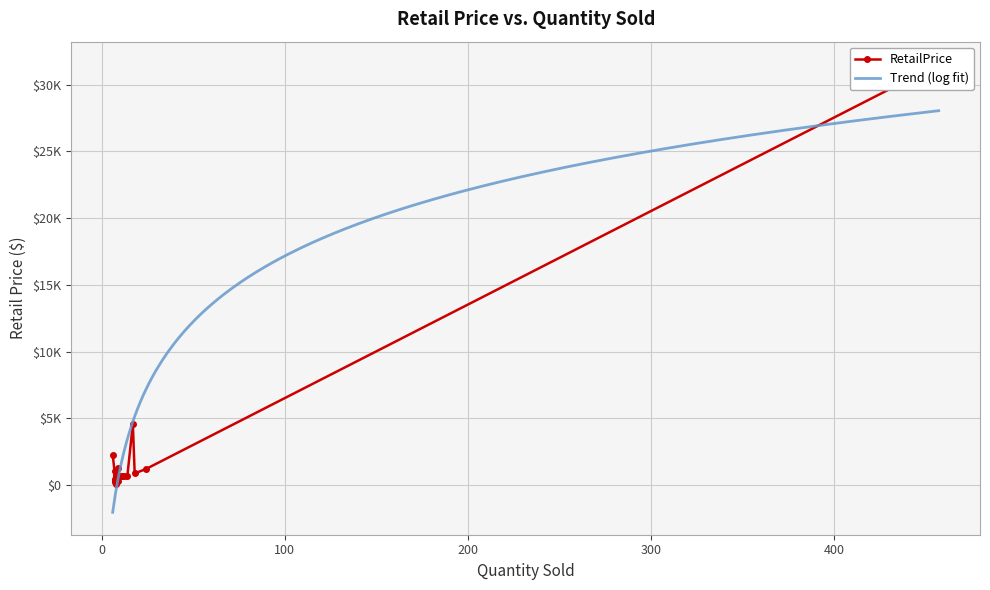

What is the change in value from 10 to 8?

-74.8